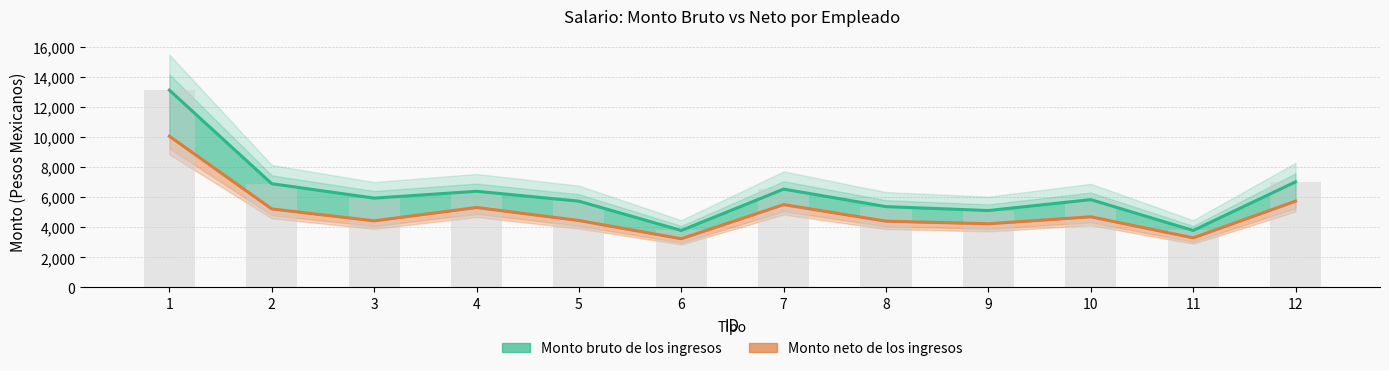

What is the difference between the second highest and second lowest values in the Monto bruto de los ingresos (línea) series?

3234.2